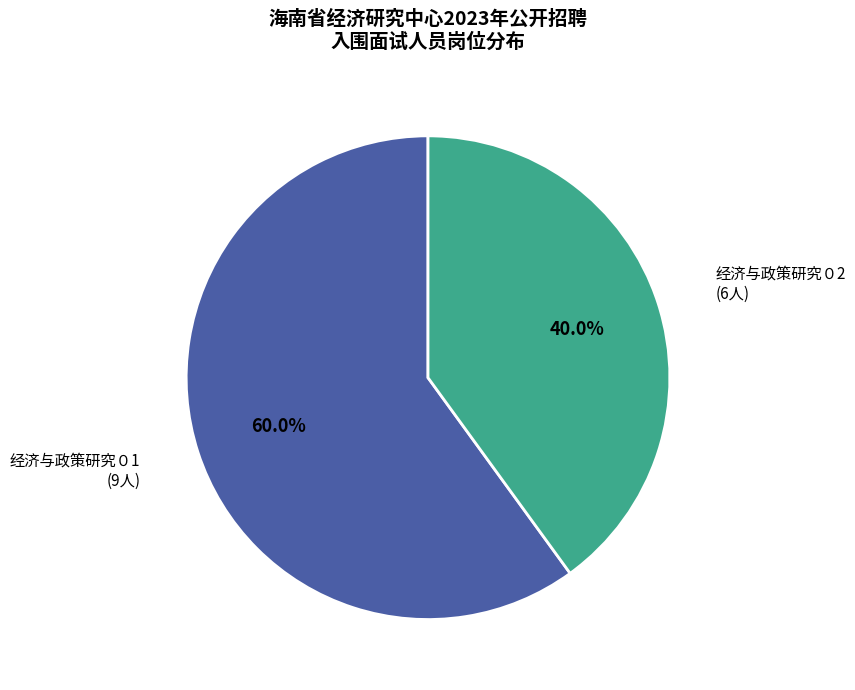

Approximately how many times larger is the value at 经济与政策研究０1 compared to 经济与政策研究０2?

1.5